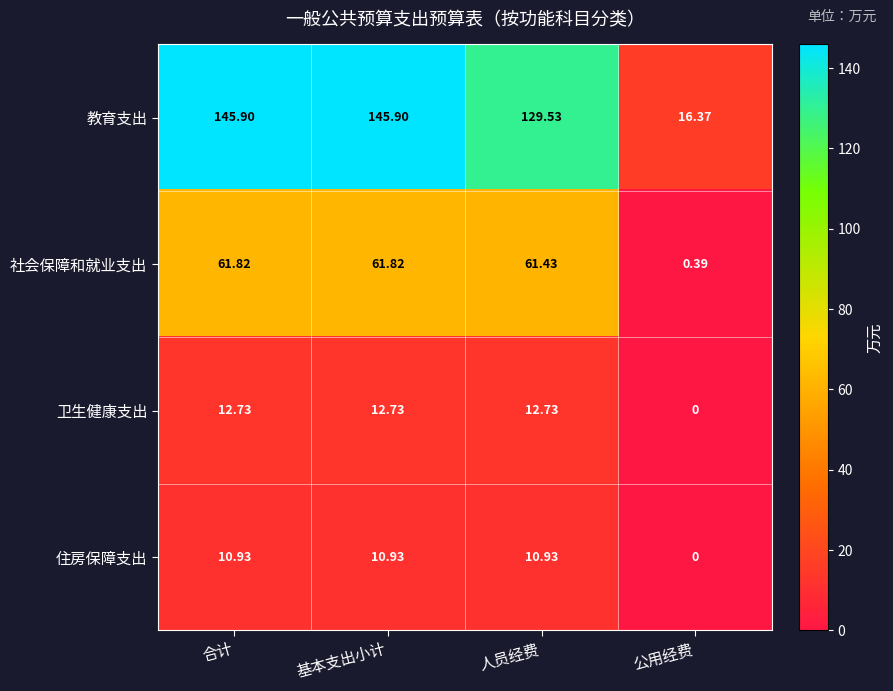

At which category does the chart reach its minimum across all series?

公用经费